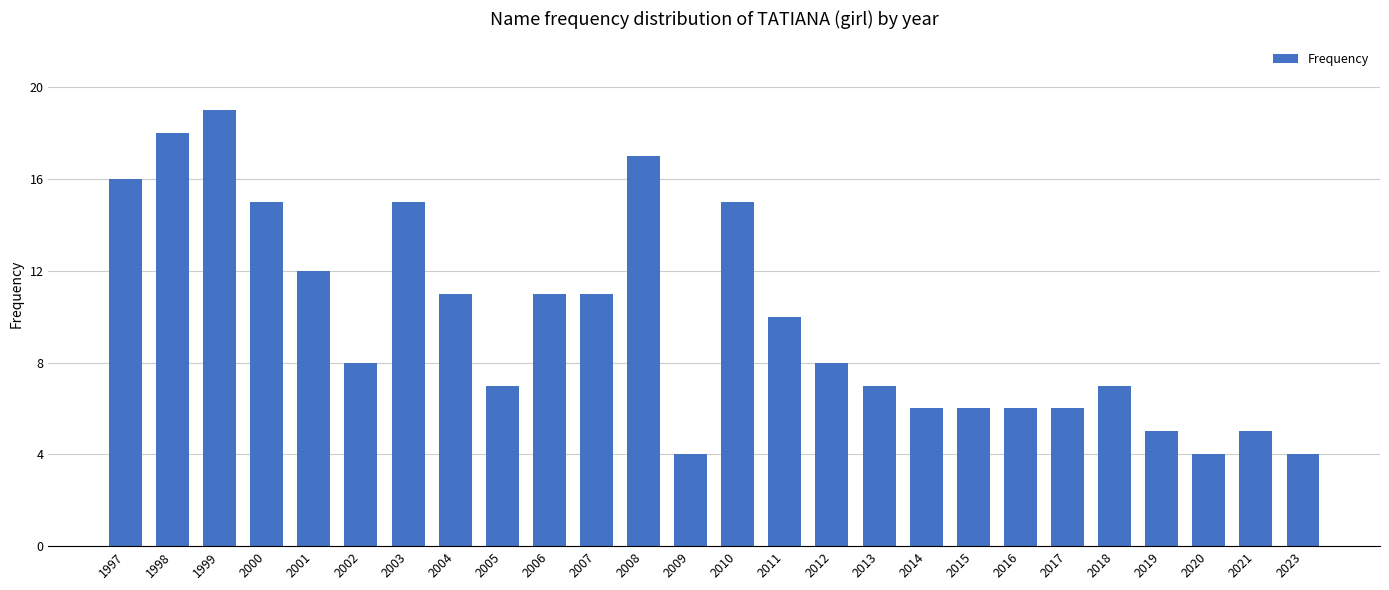

Reading left to right, transcribe all the data shown in this chart.

16	18	19	15	12	8	15	11	7	11	11	17	4	15	10	8	7	6	6	6	6	7	5	4	5	4